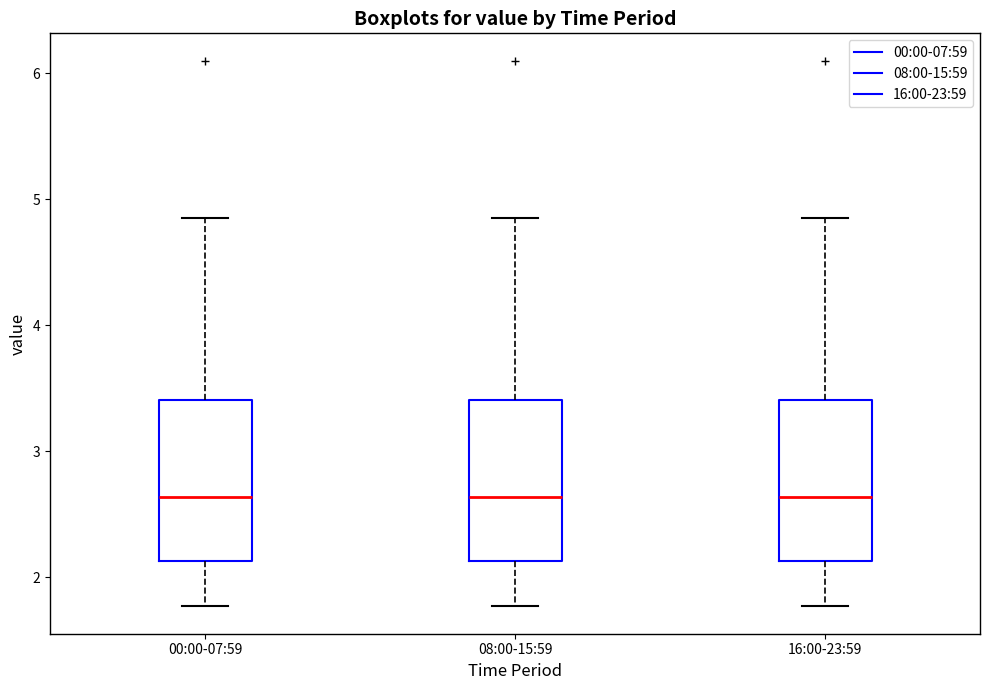

Where does the lower whisker of the box for 00:00-07:59 end on the y-axis? The values are not printed on the chart, so give them approximately, as read against the axis.

1.8